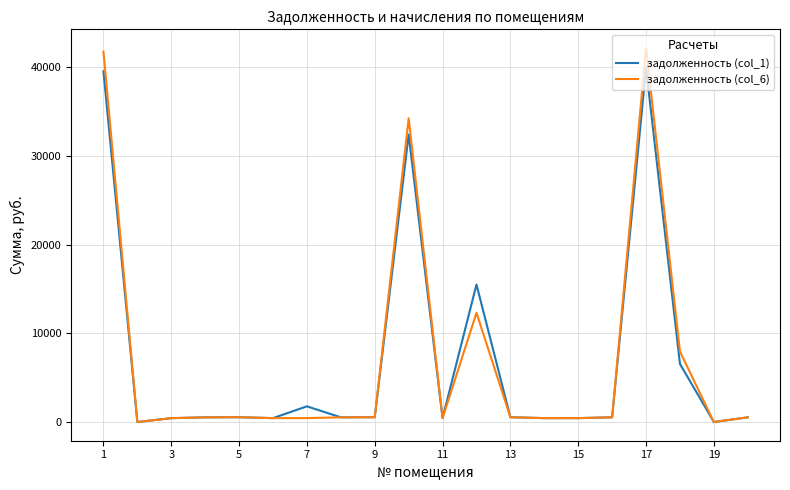

What is the difference between the second highest and second lowest values in the задолженность (col_6) series?

41760.9